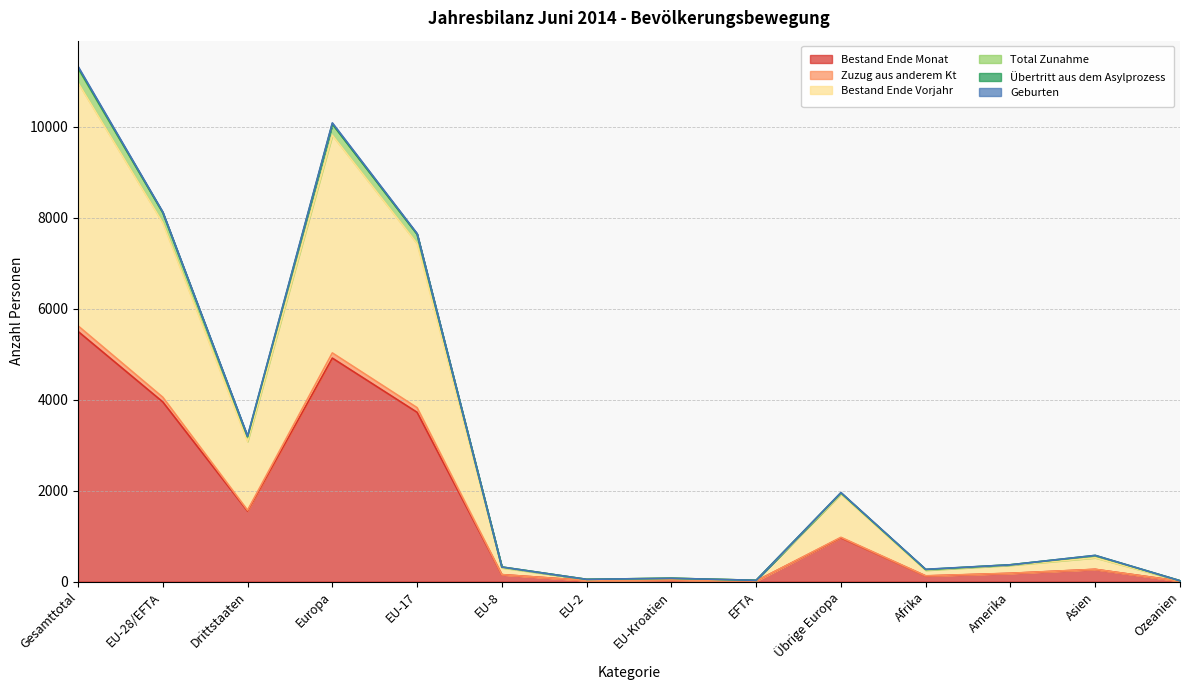

Does the chart display data point markers on the line(s)?

No